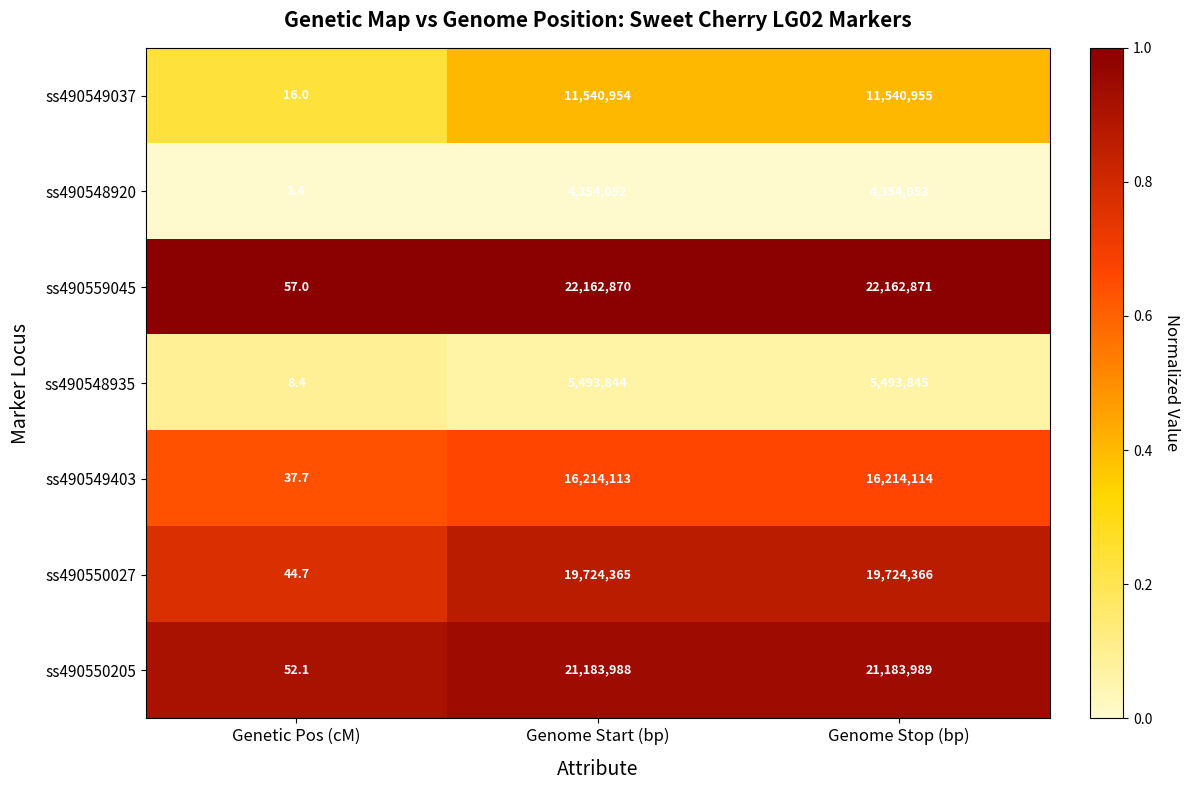

Which category has the highest value in the ss490549037 series?

Genome Stop (bp)